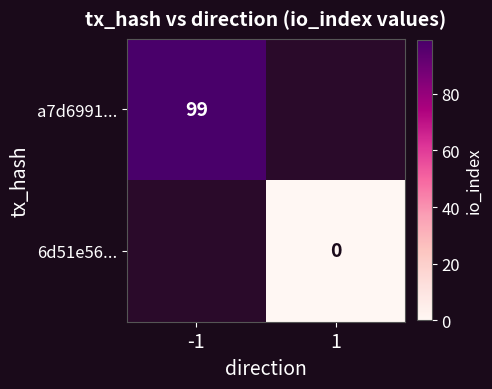

How many series are shown in this chart?

2